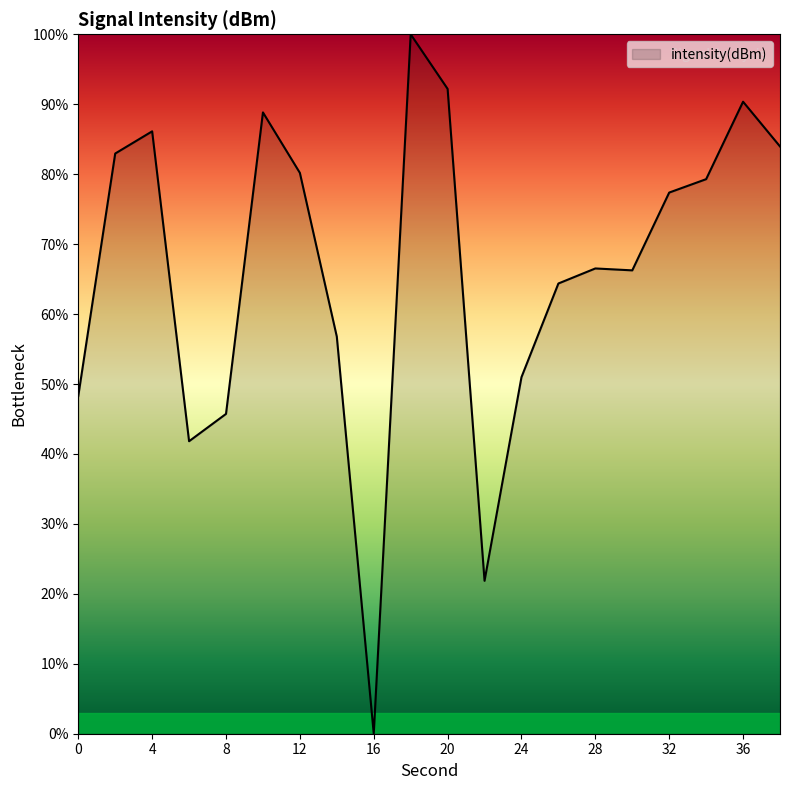

Count the number of data series in this chart.

1